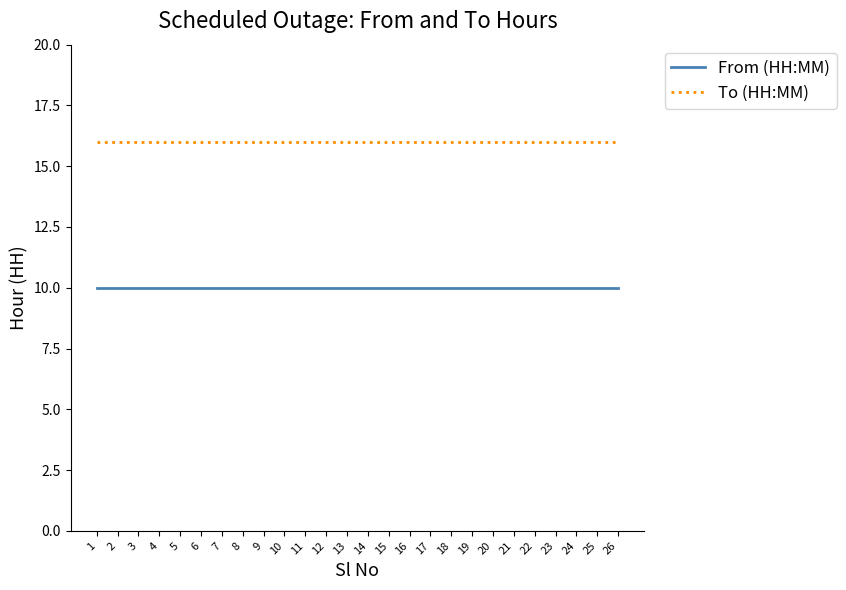

The From (HH:MM) series shows 16 at 26. True or false?

False